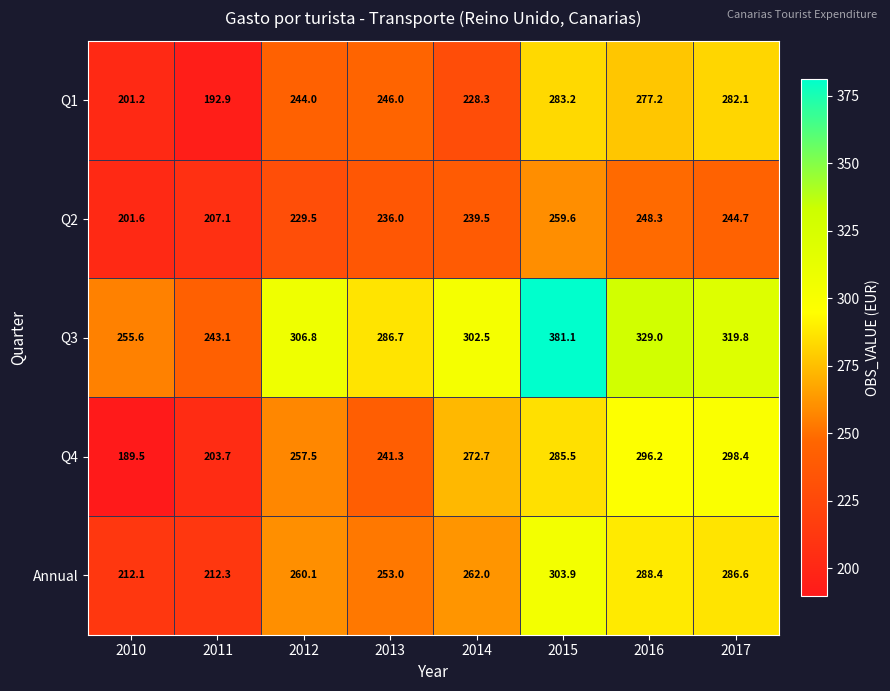

At which label does Q2 reach its minimum?

2010